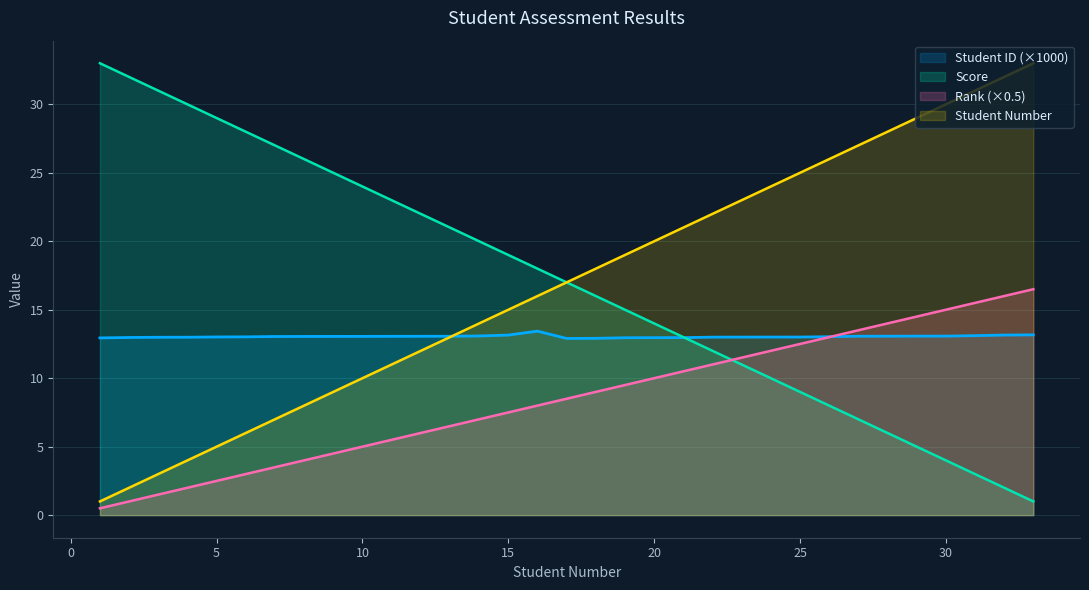

Which series has the largest total across all categories?

Student Number